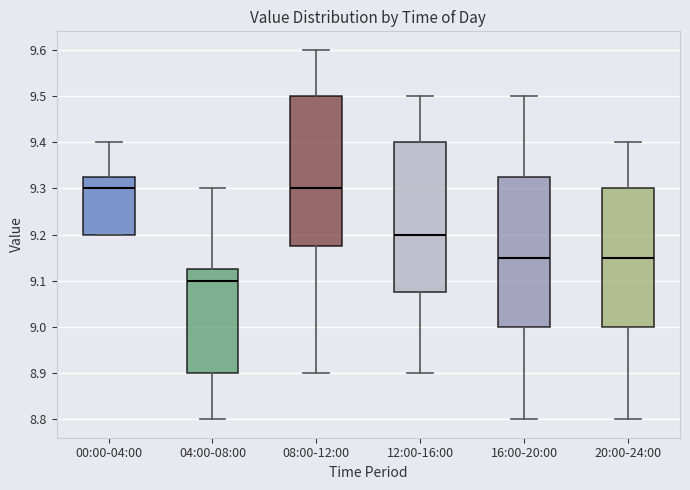

Which box has the lowest median line?

04:00-08:00